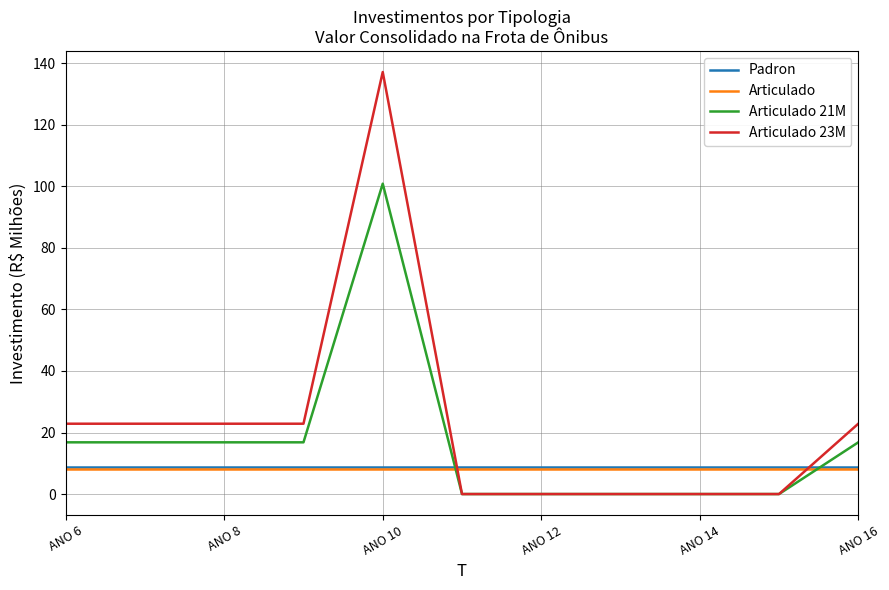

Which series ends up on top after the final intersection of Articulado and Articulado 23M?

Articulado 23M